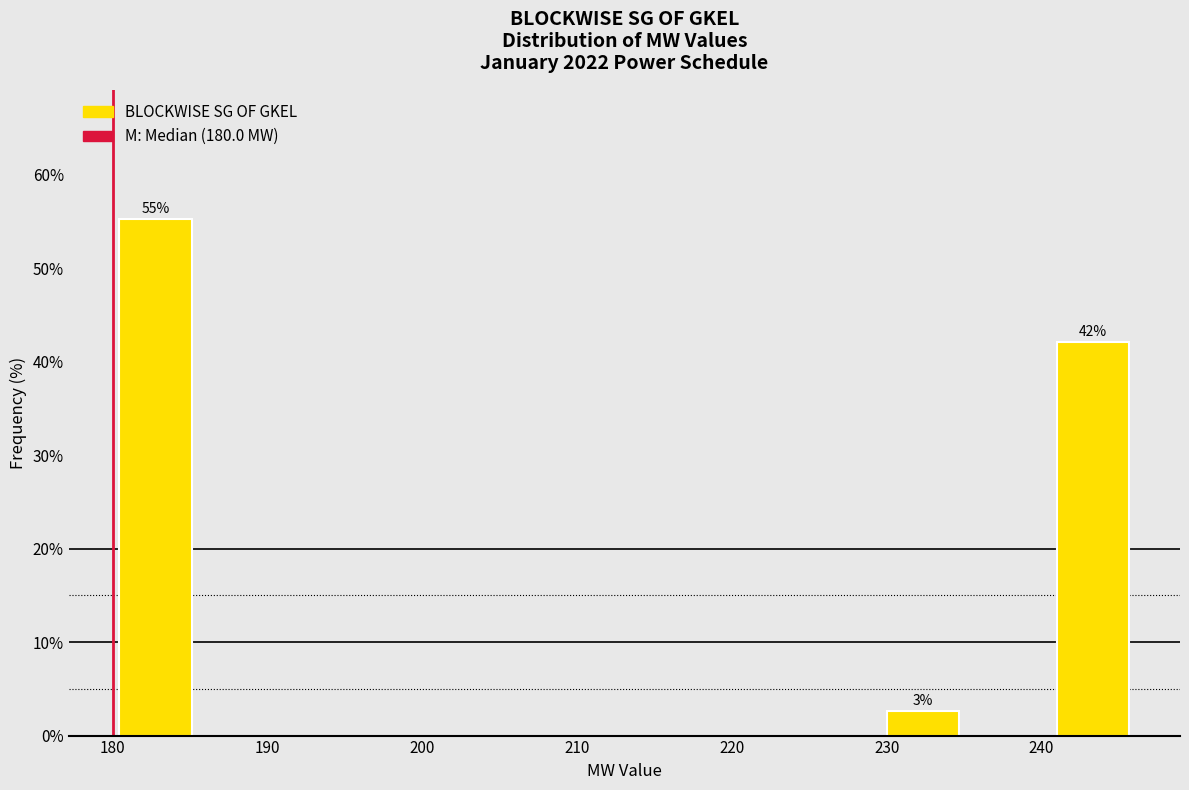

Which range on the x-axis has the tallest bar?

180 to 186